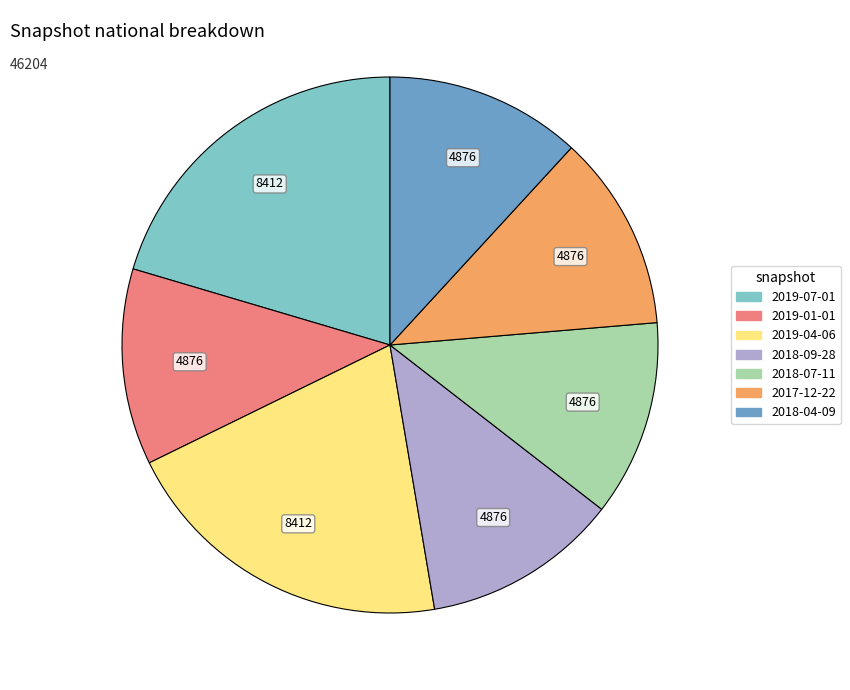

Is 2019-07-01 the majority of the pie?

No